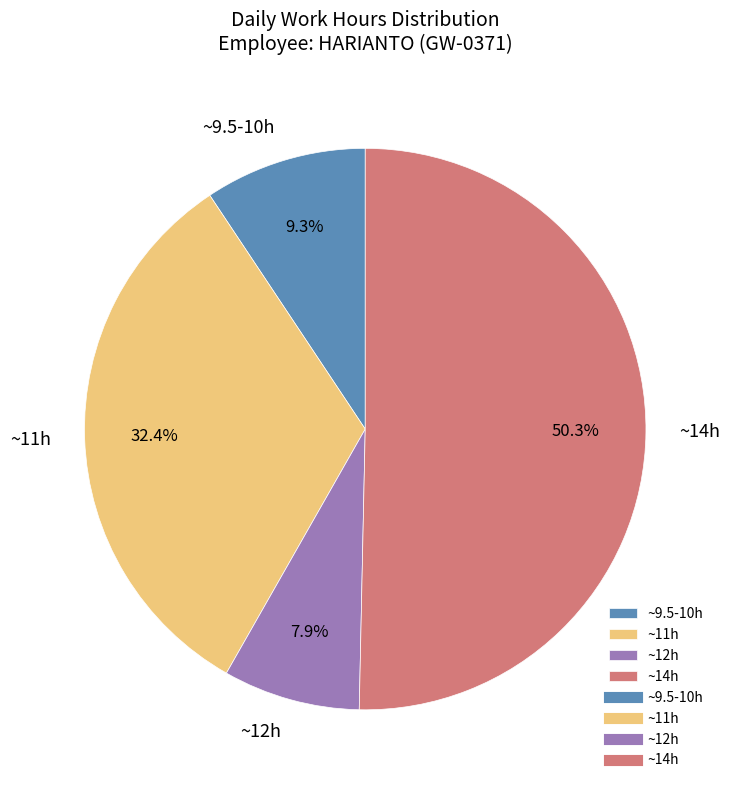

To the nearest percent, what is the difference between the largest and smallest slice percentages?

42%